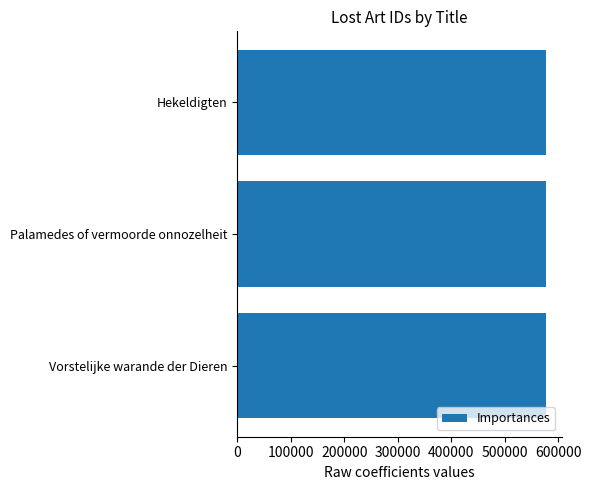

Is it true that the value at Hekeldigten is 577542?

True